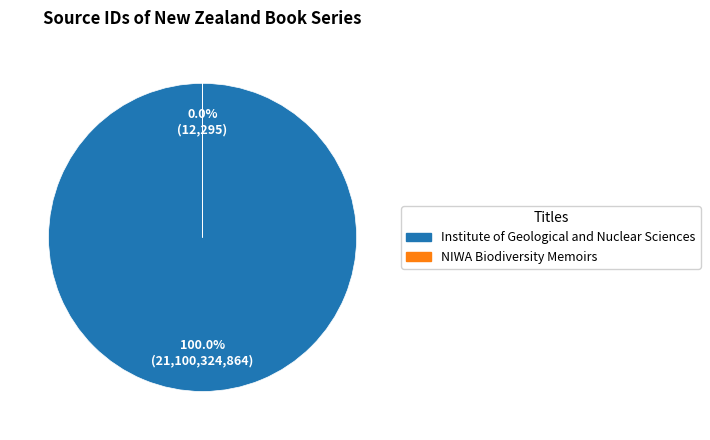

Rank the categories by value from highest to lowest.

Institute of Geological and Nuclear Sciences, NIWA Biodiversity Memoirs